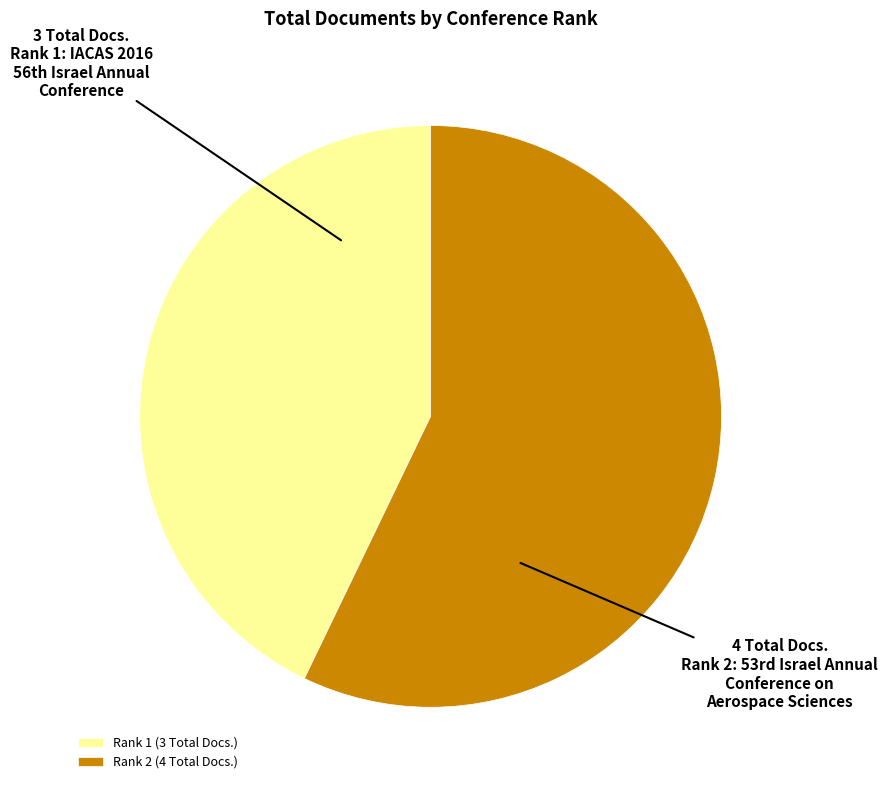

Which category has the smallest portion of the pie?

Rank 1 (3 Total Docs.)